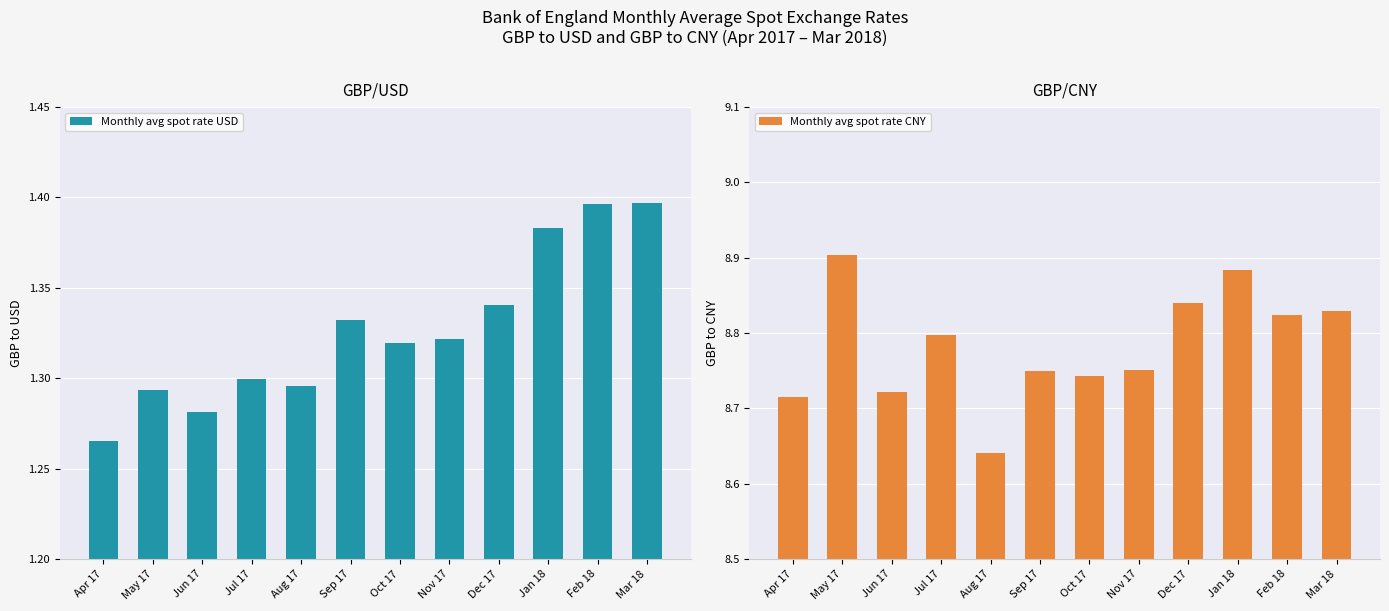

Which series has the widest spread of values?

Monthly avg spot rate CNY